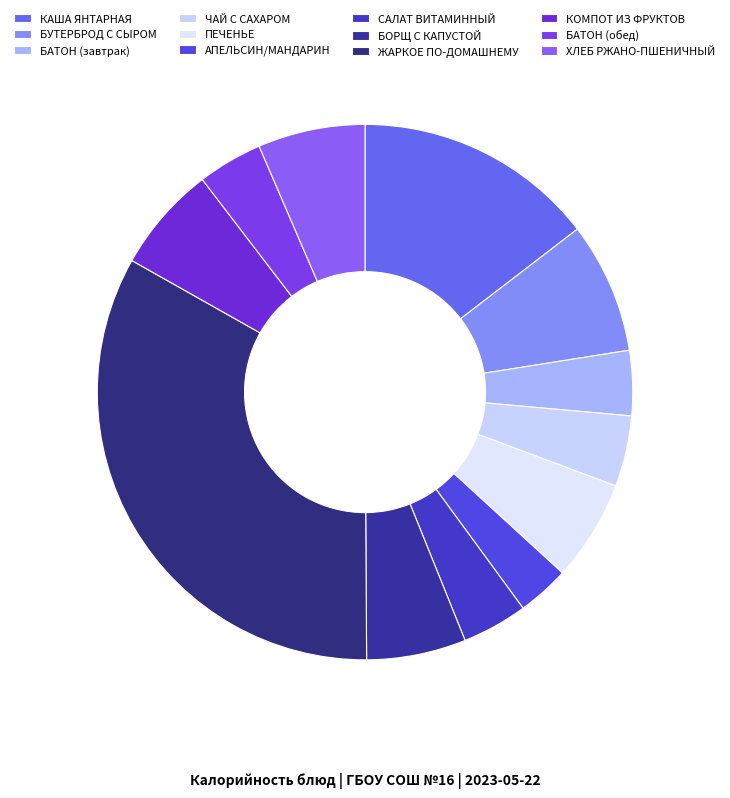

To the nearest percent, what is the combined percentage of БОРЩ С КАПУСТОЙ and САЛАТ ВИТАМИННЫЙ?

10%